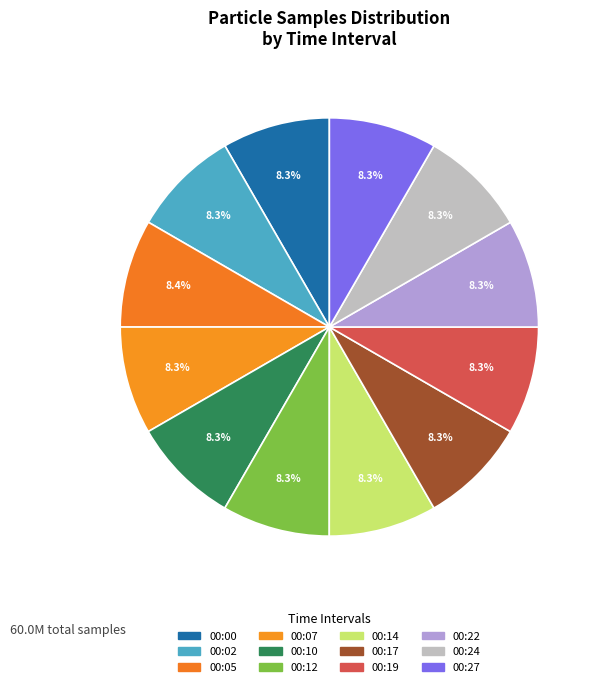

What is the smallest slice in the pie chart?

00:17